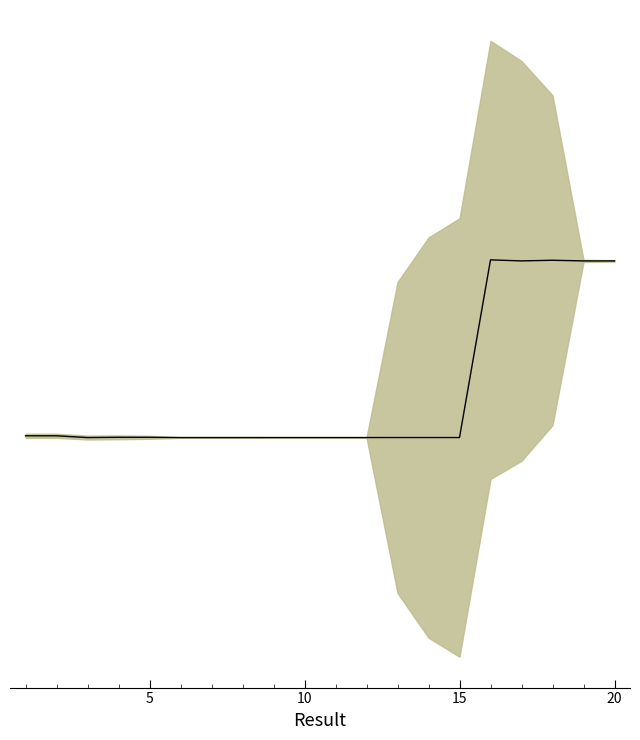

What is the sum of the values at 6 and 13?

343.7